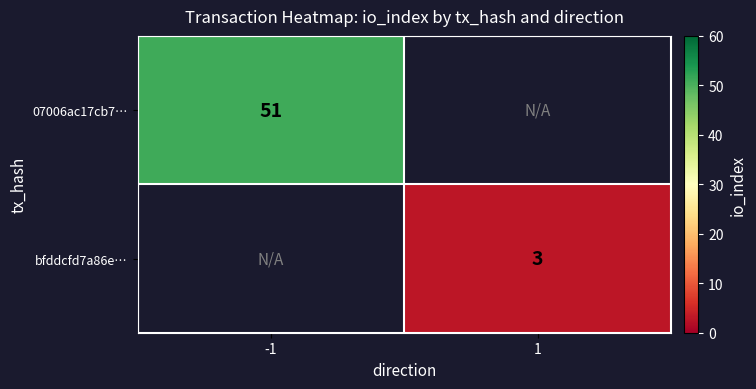

What is the minimum value shown in the chart?

3.0